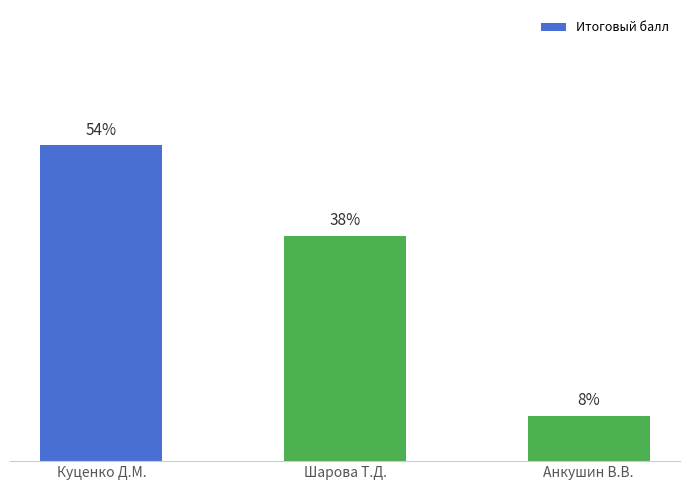

Are the bars horizontal?

No